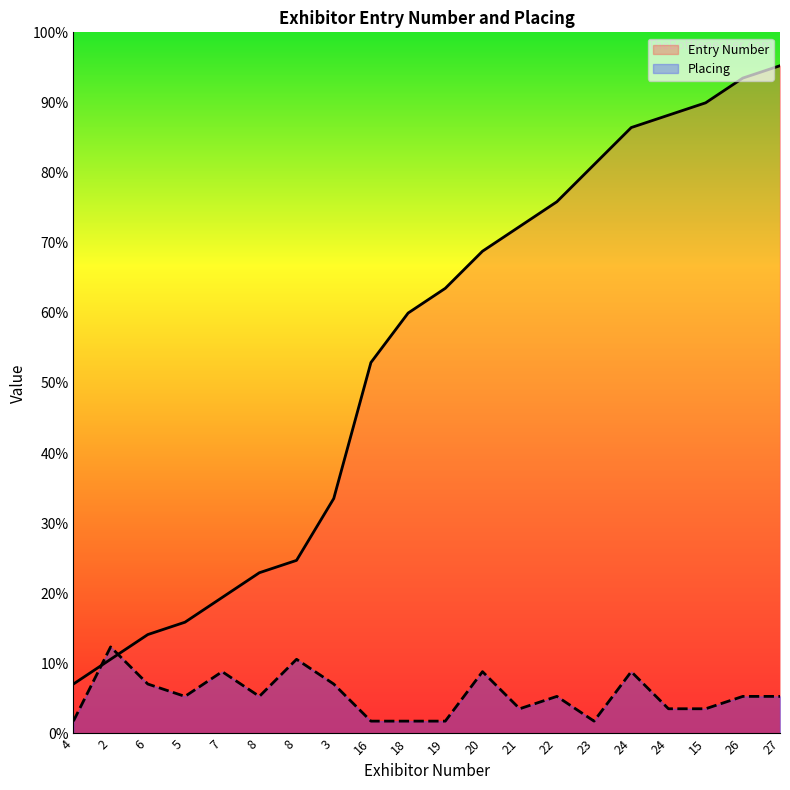

At 6, list the series in order from largest to smallest.

Entry Number, Placing